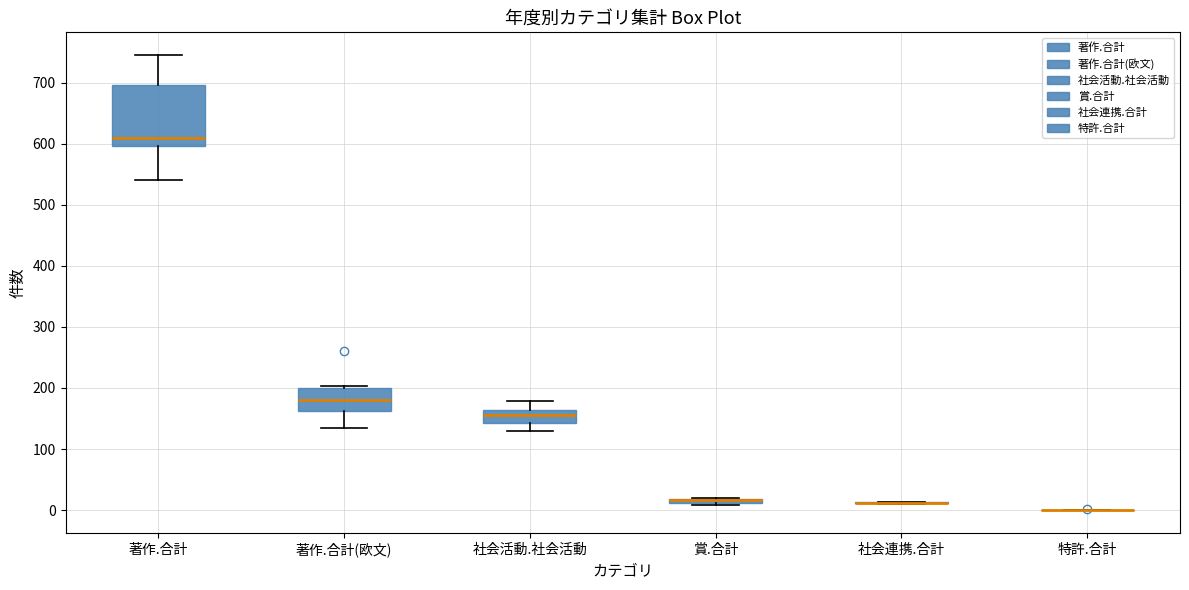

Where is the upper edge of the box for 著作.合計 on the y-axis? The values are not printed on the chart, so give them approximately, as read against the axis.

700